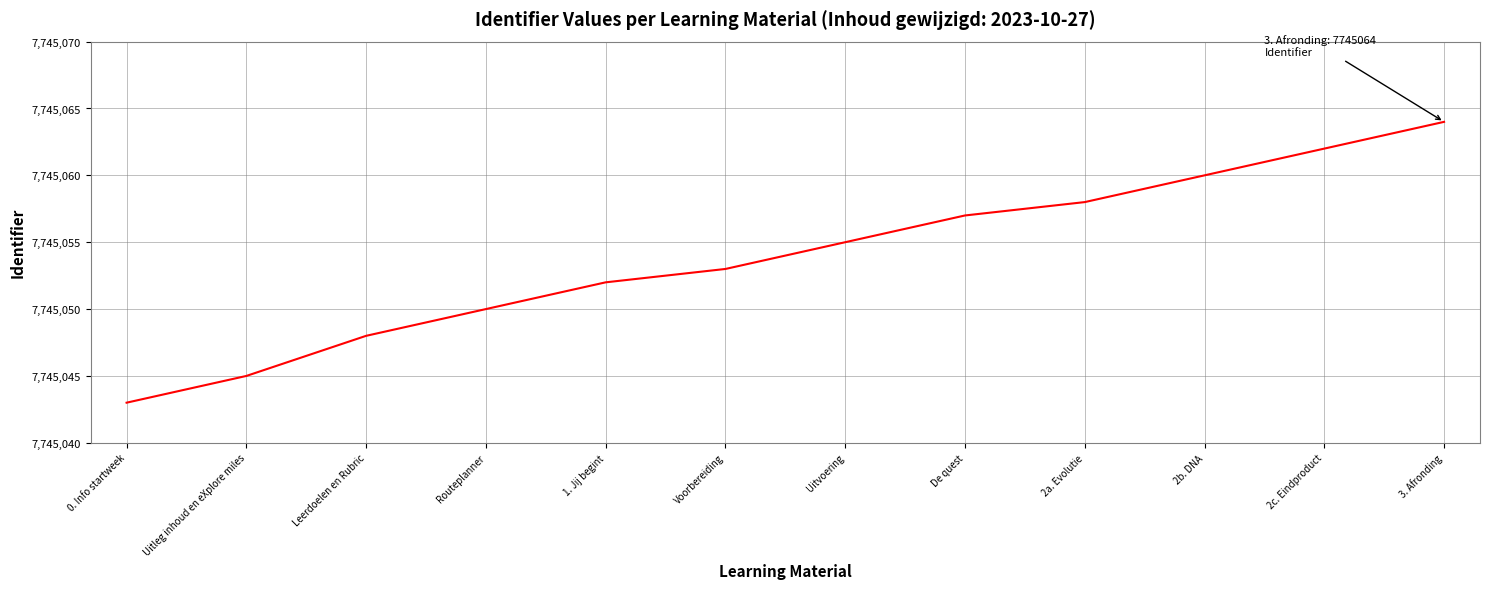

How many categories are shown in the chart?

12